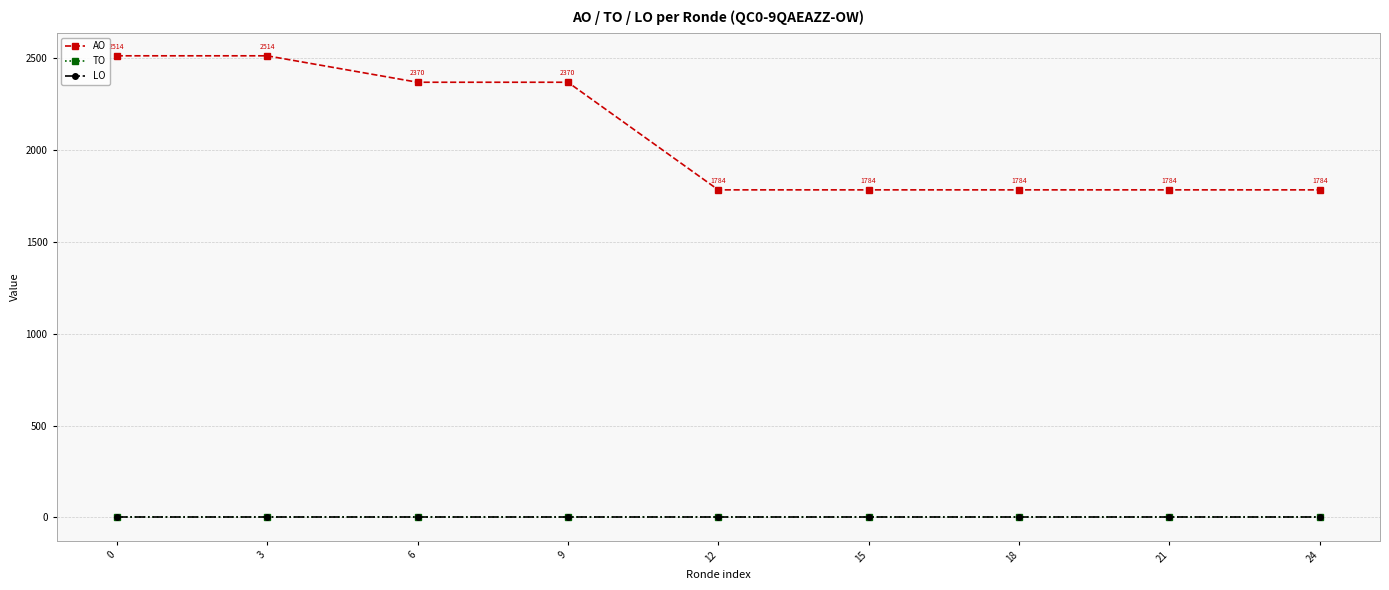

Rank the series by their maximum value, from lowest to highest.

TO, LO, AO